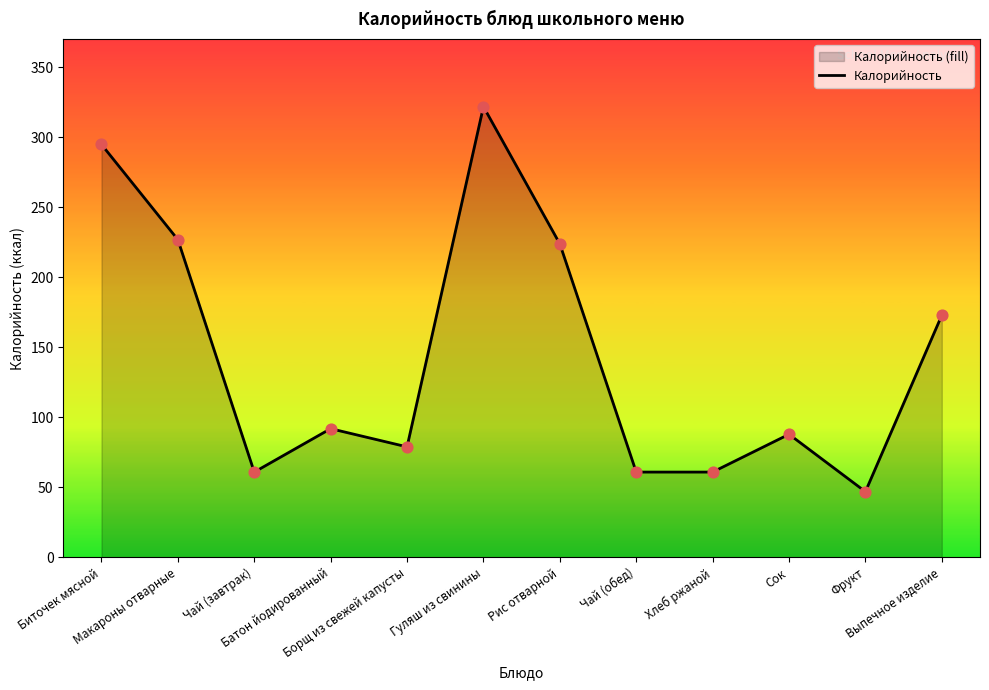

What is the change in value from Чай (завтрак) to Выпечное изделие?

+112